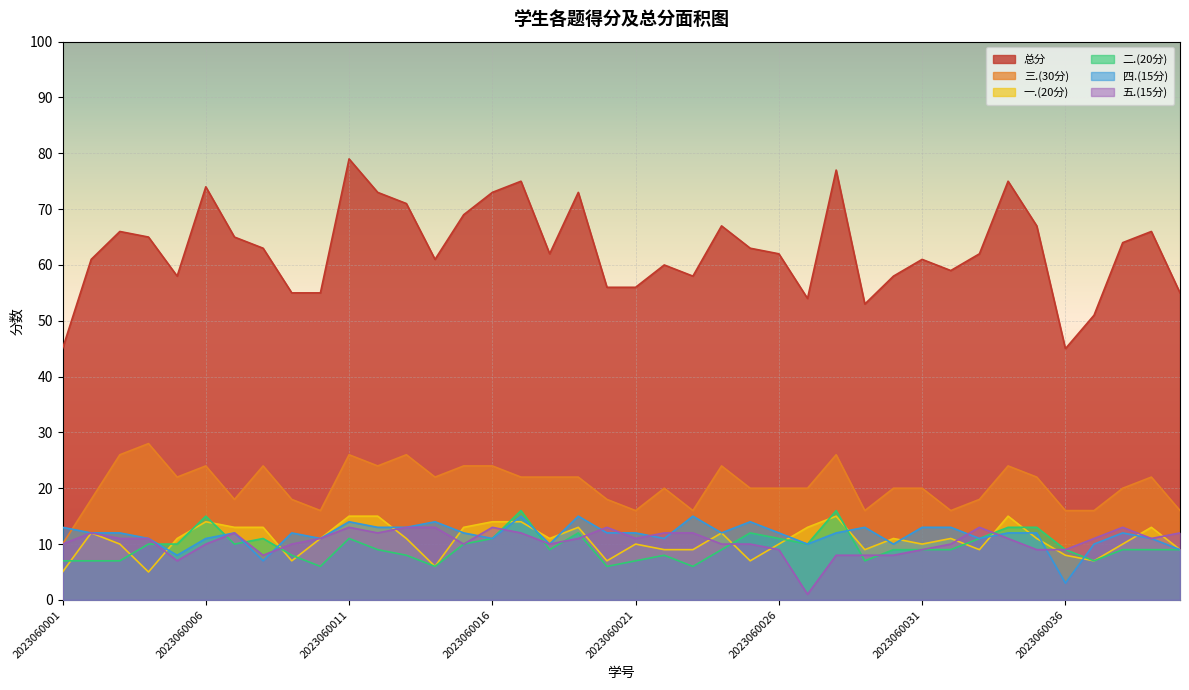

True or false: 二.(20分) and 三.(30分) cross at least once.

False